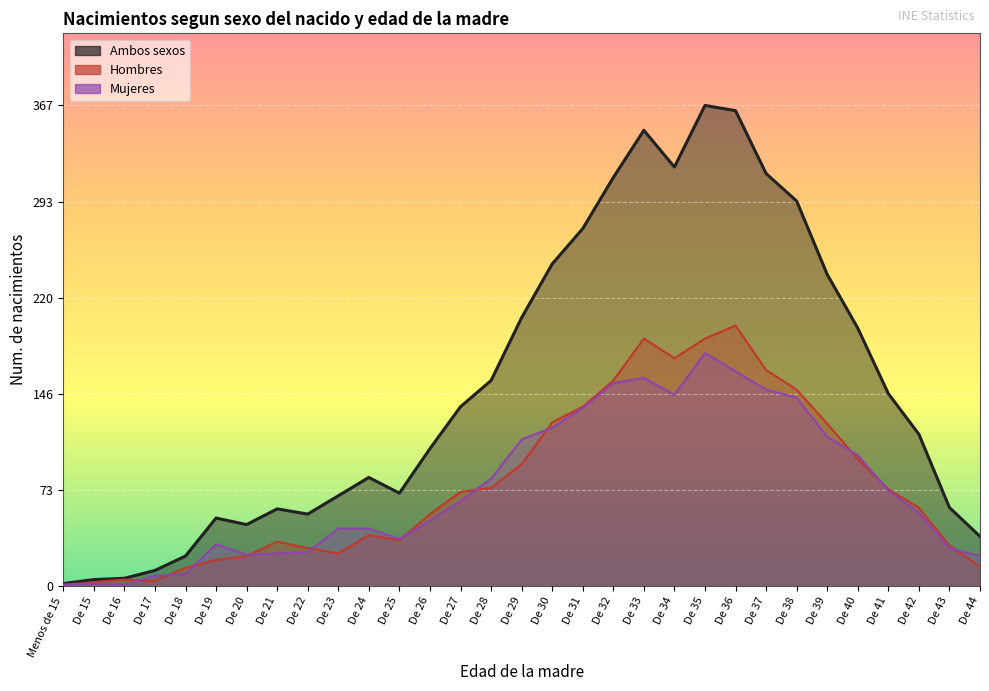

True or false: Hombres and Ambos sexos cross at least once.

False